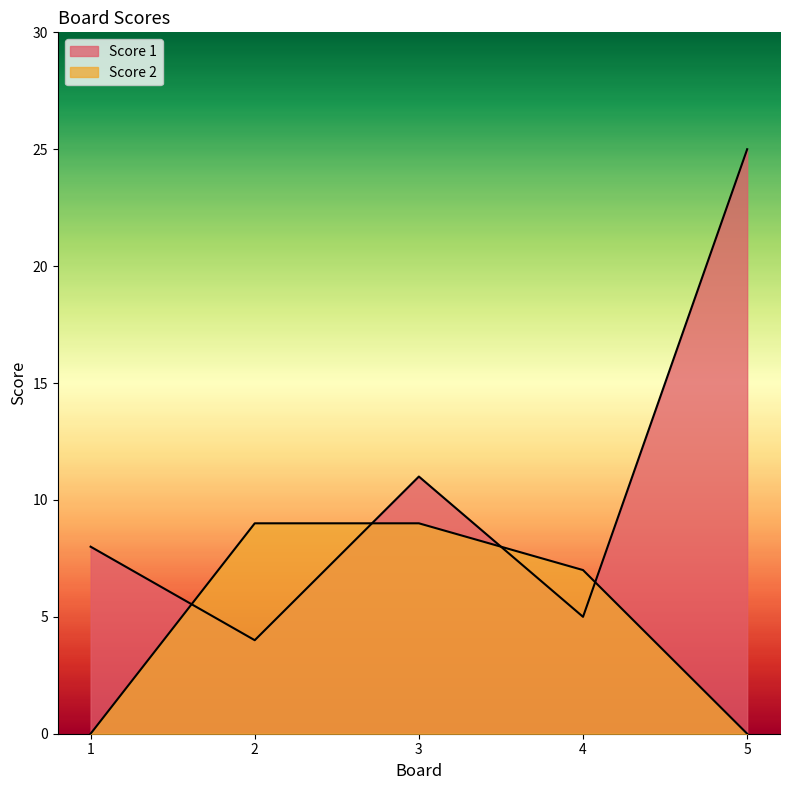

Rank the series by their average value, from lowest to highest.

Score 2, Score 1